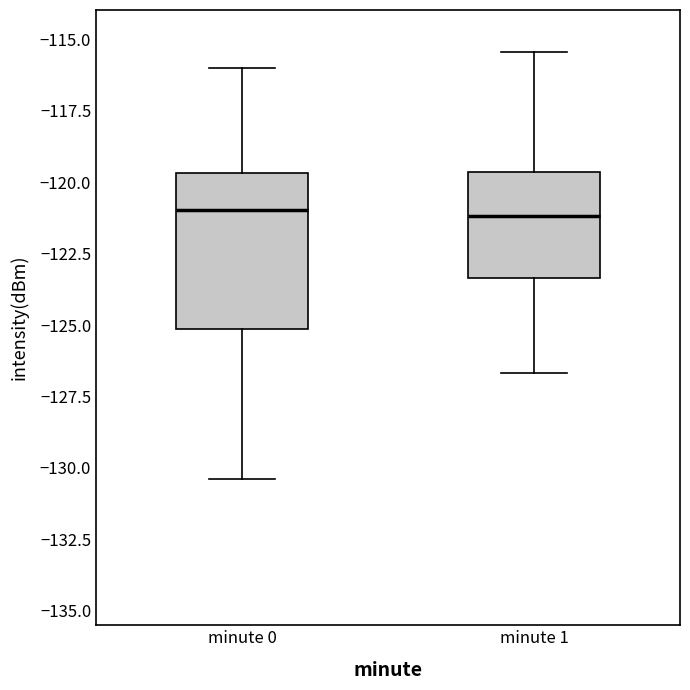

Reading left to right, transcribe this box plot: for each box, give where its median line is, the range the box spans, and where its two whiskers end, as read against the y-axis. The values are not printed on the chart, so give them approximately, as read against the axis.

minute 0: median -121.0, box -125.0 to -119.5, whiskers -130.5 to -116.0
minute 1: median -121.0, box -123.5 to -119.5, whiskers -126.5 to -115.5